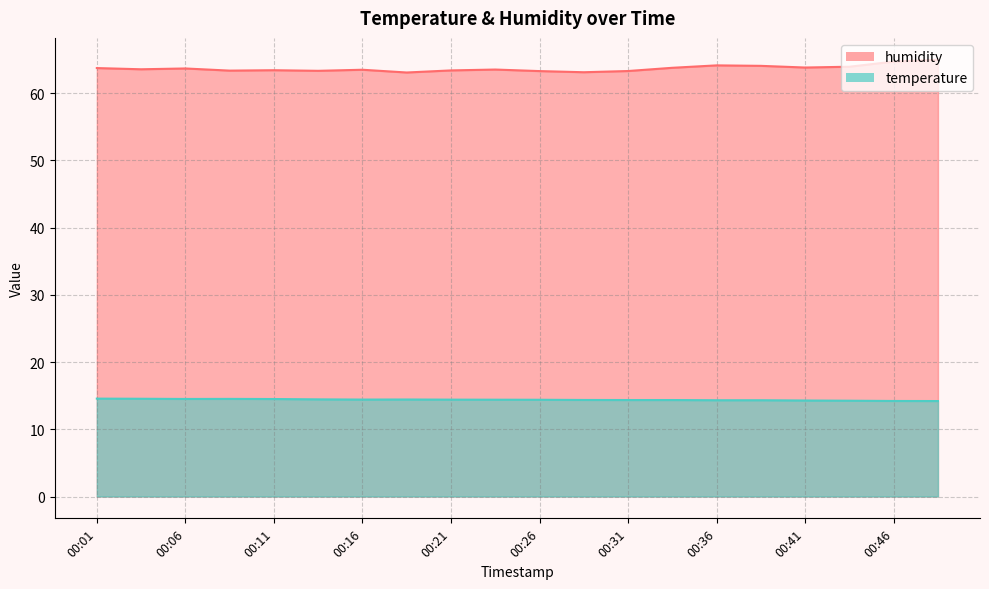

Is the value of humidity at 00:09 greater than the value of temperature at 00:16?

Yes